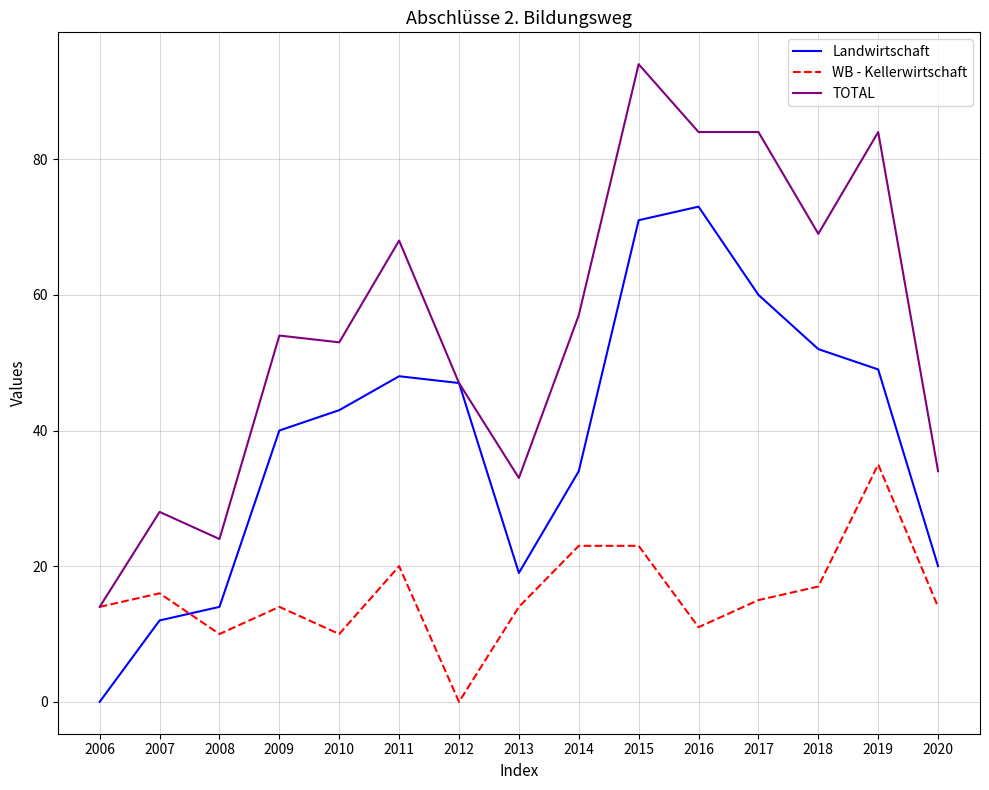

Is it true that Landwirtschaft equals 12 at 2007?

True